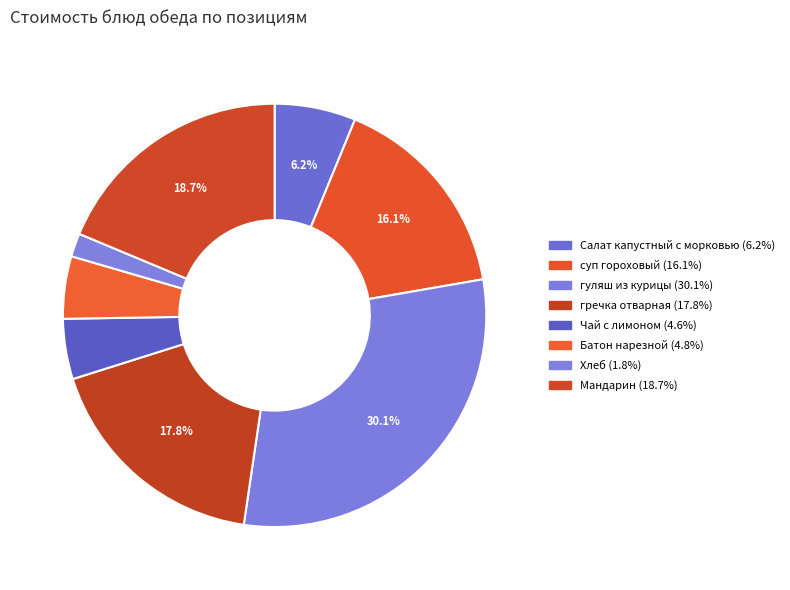

Which has a higher value, Батон нарезной or гречка отварная?

гречка отварная